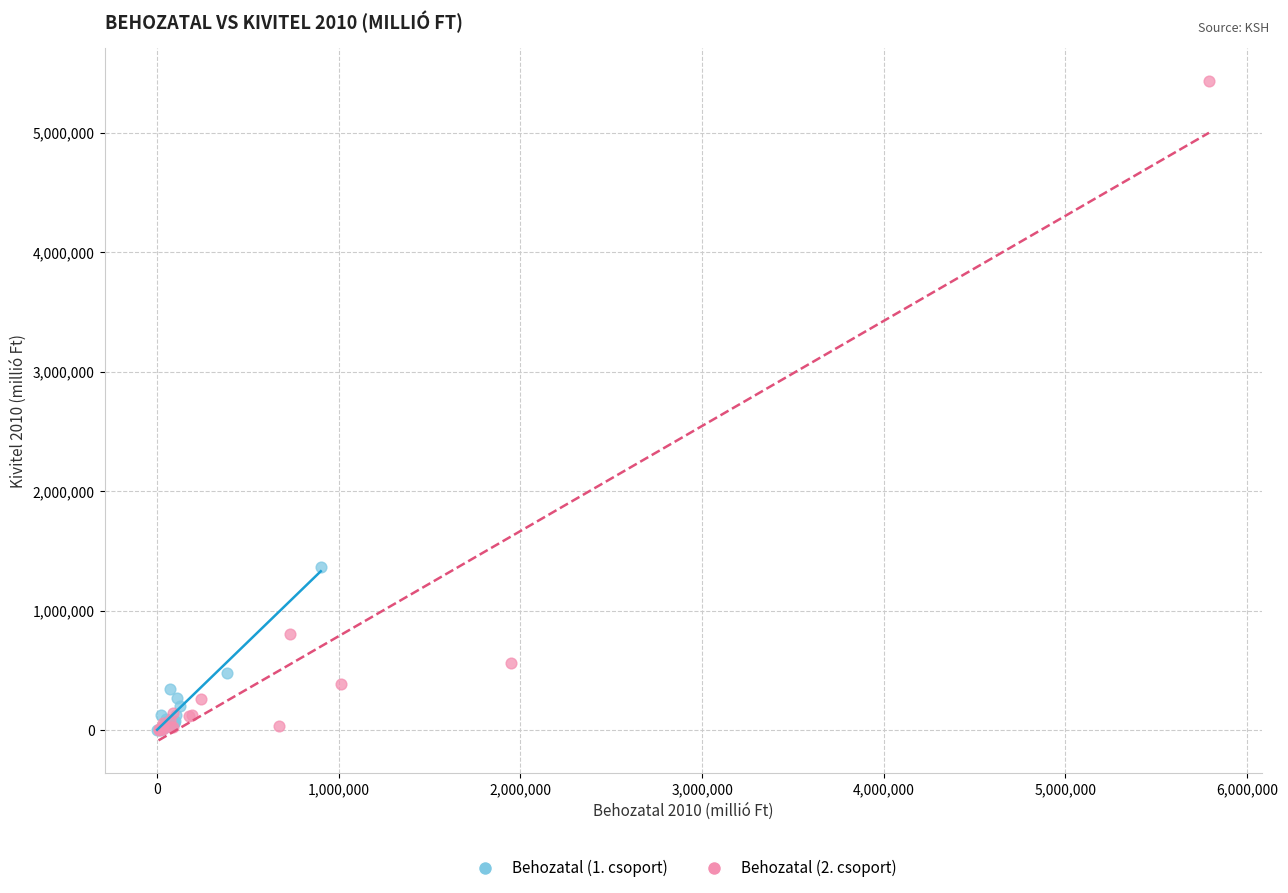

Which series has the widest spread of Y values?

Behozatal (2. csoport)